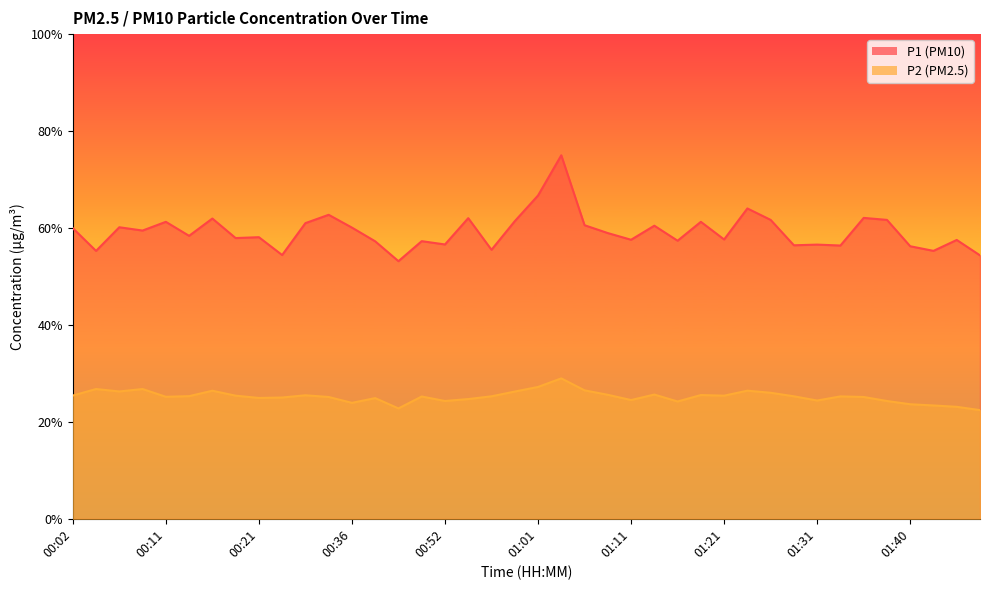

Rank the series by their average value, from highest to lowest.

P1, P2